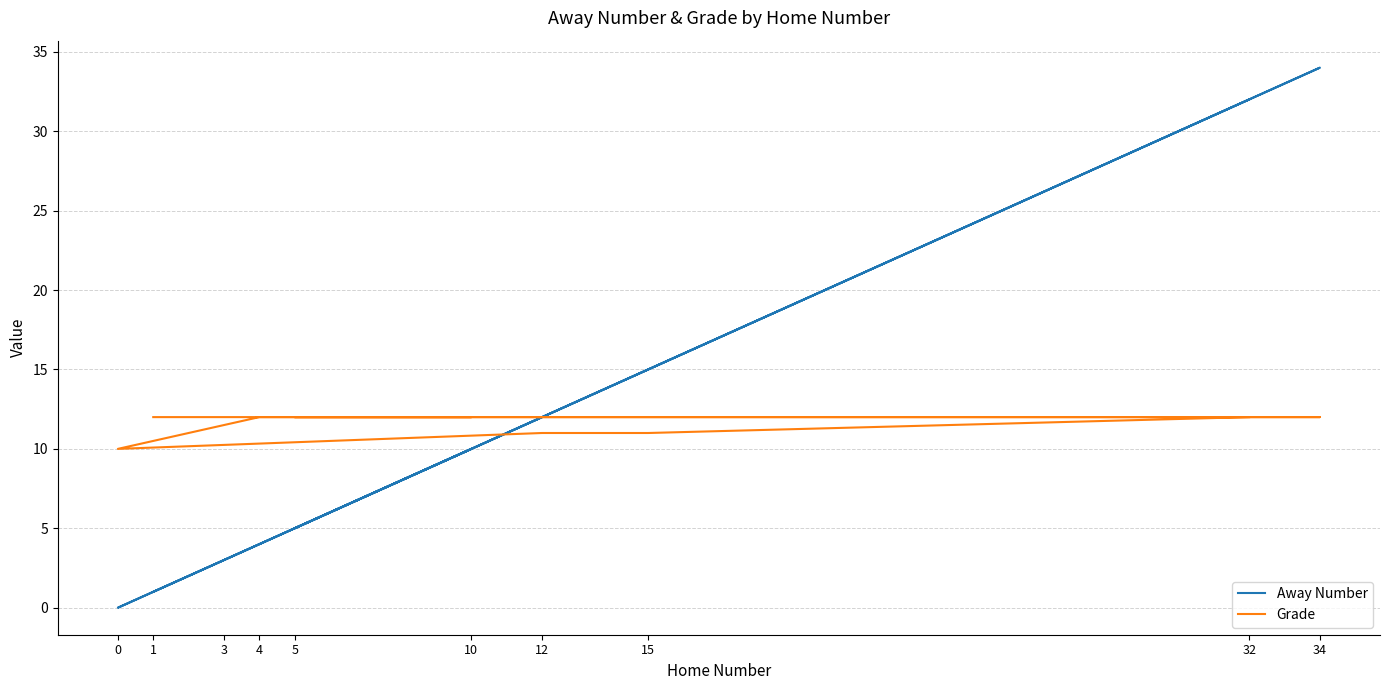

The Grade series shows 12 at 34. True or false?

True